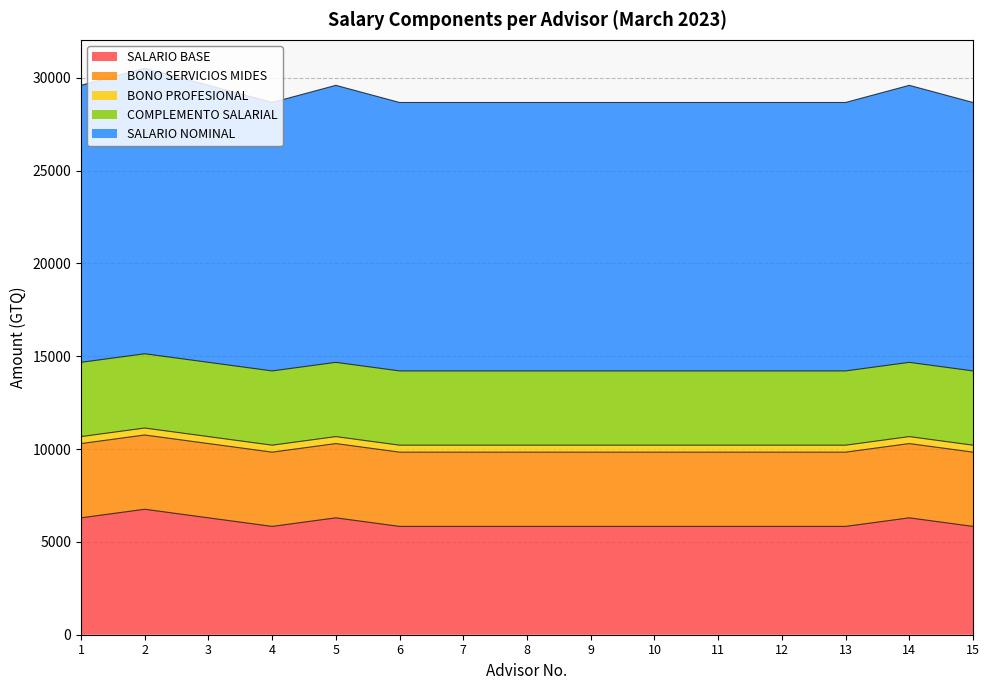

Reading left to right, transcribe all the data shown in this chart.

SALARIO BASE: 6297	6759	6297	5835	6297	5835	5835	5835	5835	5835	5835	5835	5835	6297	5835
BONO SERVICIOS MIDES: 4000	4000	4000	4000	4000	4000	4000	4000	4000	4000	4000	4000	4000	4000	4000
BONO PROFESIONAL: 375	375	375	375	375	375	375	375	375	375	375	375	375	375	375
COMPLEMENTO SALARIAL: 4000	4000	4000	4000	4000	4000	4000	4000	4000	4000	4000	4000	4000	4000	4000
SALARIO NOMINAL: 14922	15384	14922	14460	14922	14460	14460	14460	14460	14460	14460	14460	14460	14922	14460